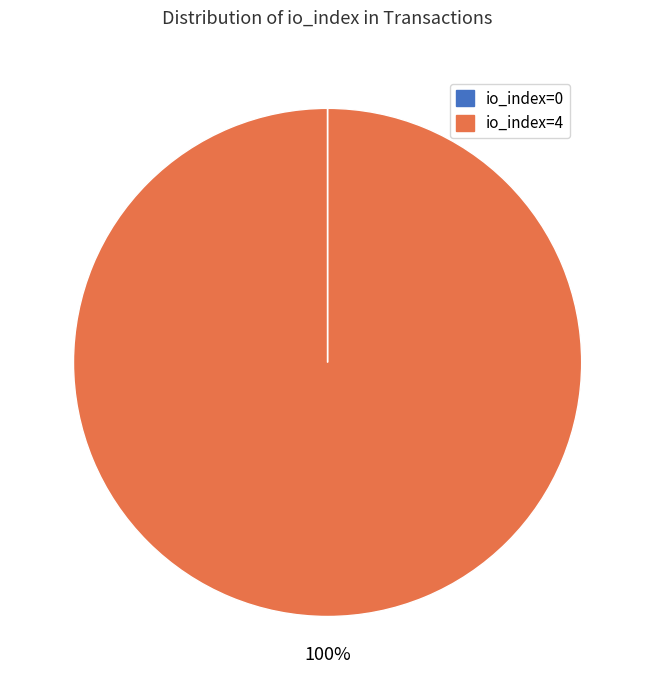

Is it true that io_index=4 is 87% of the pie?

False